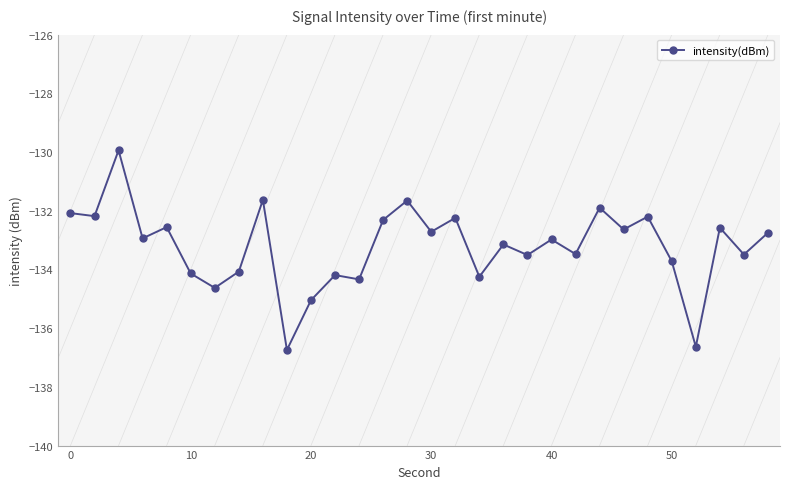

True or false: the data has more than 1 interior local peaks.

True